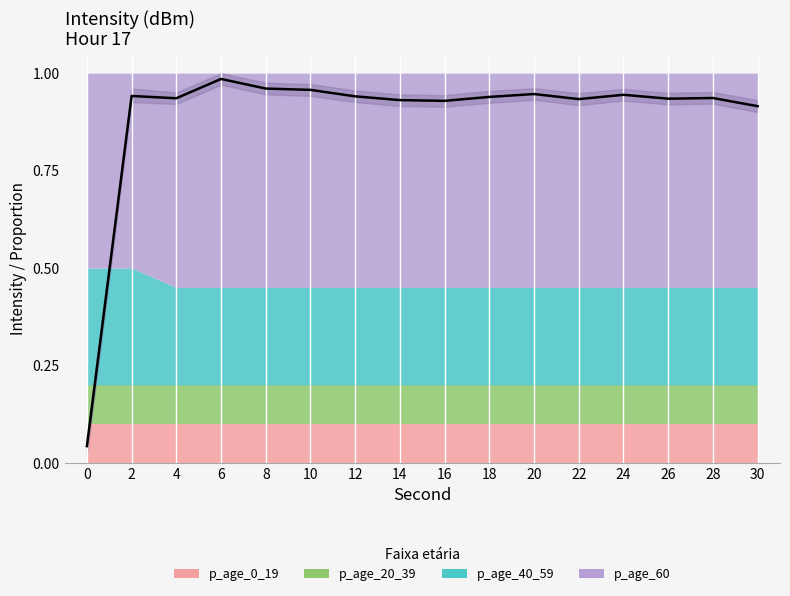

How many points are higher than both their immediate neighbors (excluding endpoints)?

5